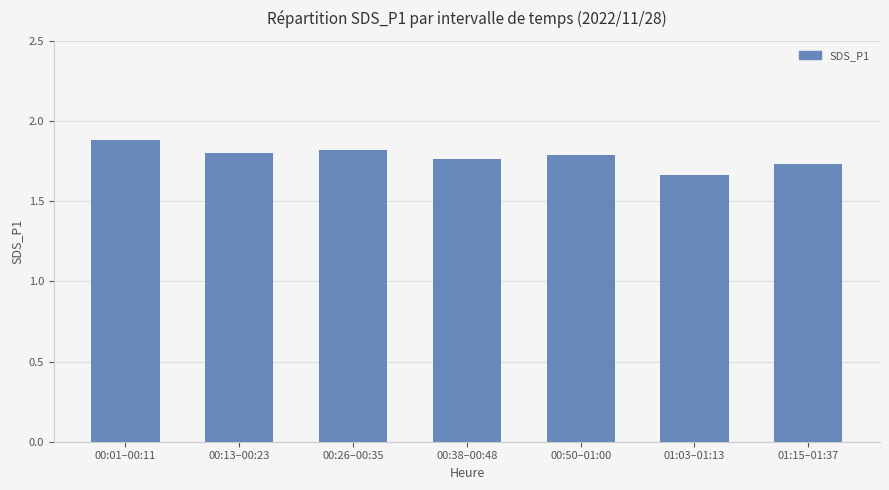

What is the sum of all values?

12.4